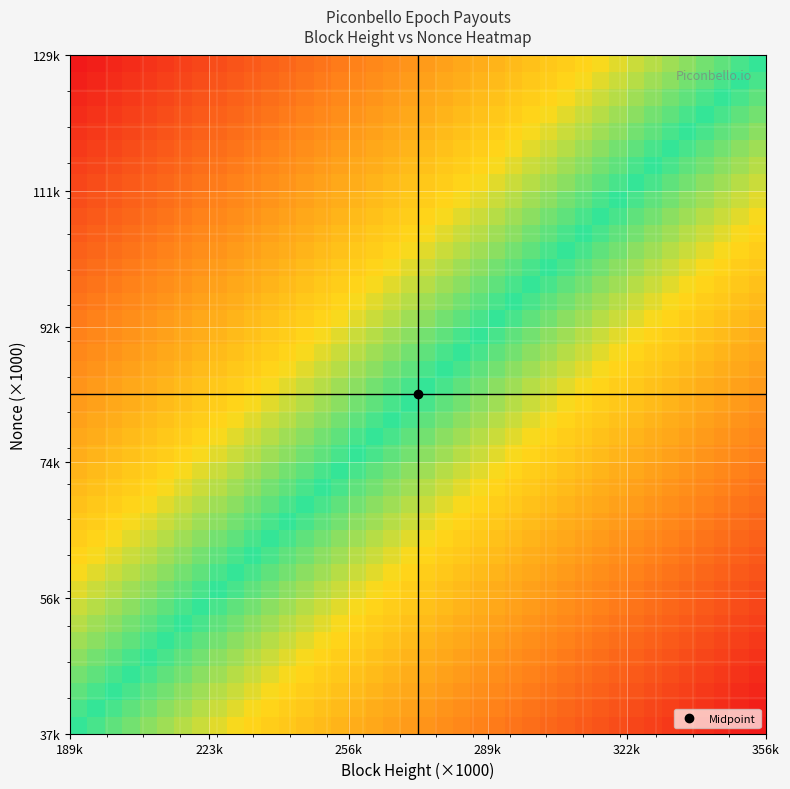

How many series are shown in this chart?

40